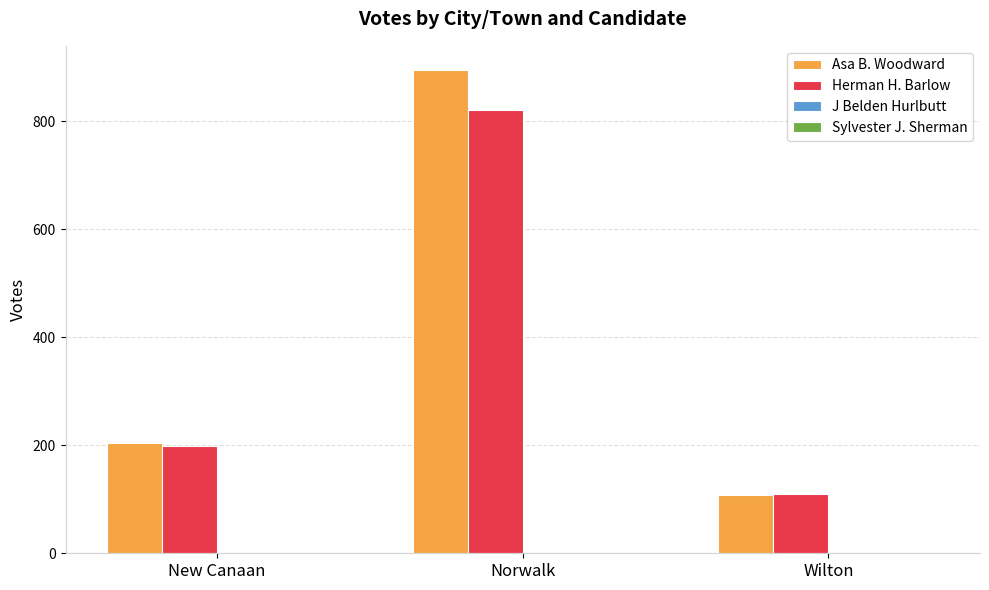

At which category does the chart reach its peak across all series?

Norwalk